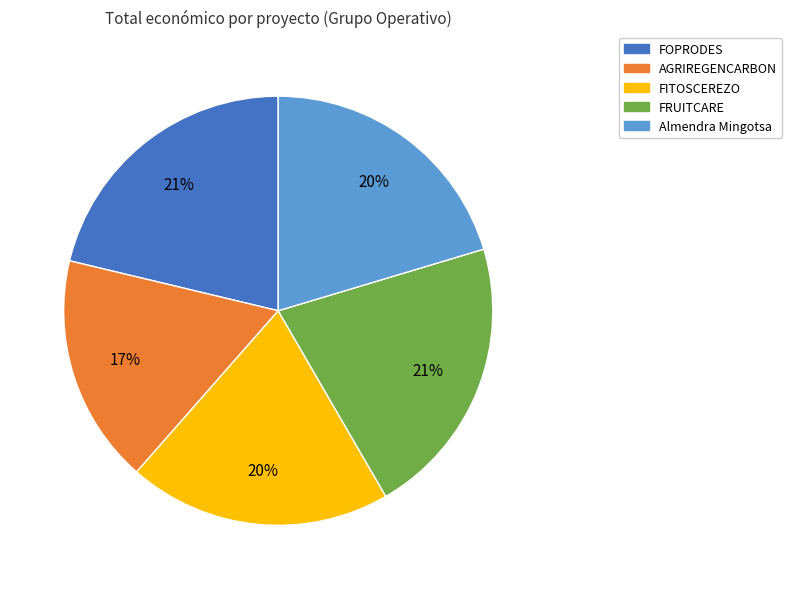

How many slices are in this pie chart?

5